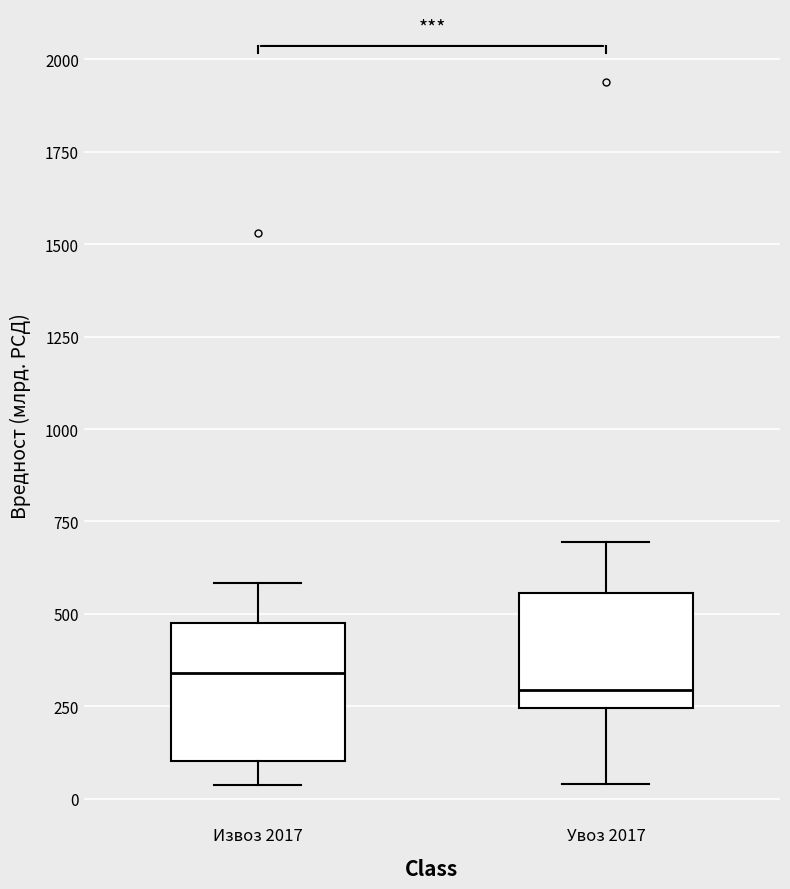

Comparing the boxes themselves (not the whiskers), which one is the tallest?

Извоз 2017